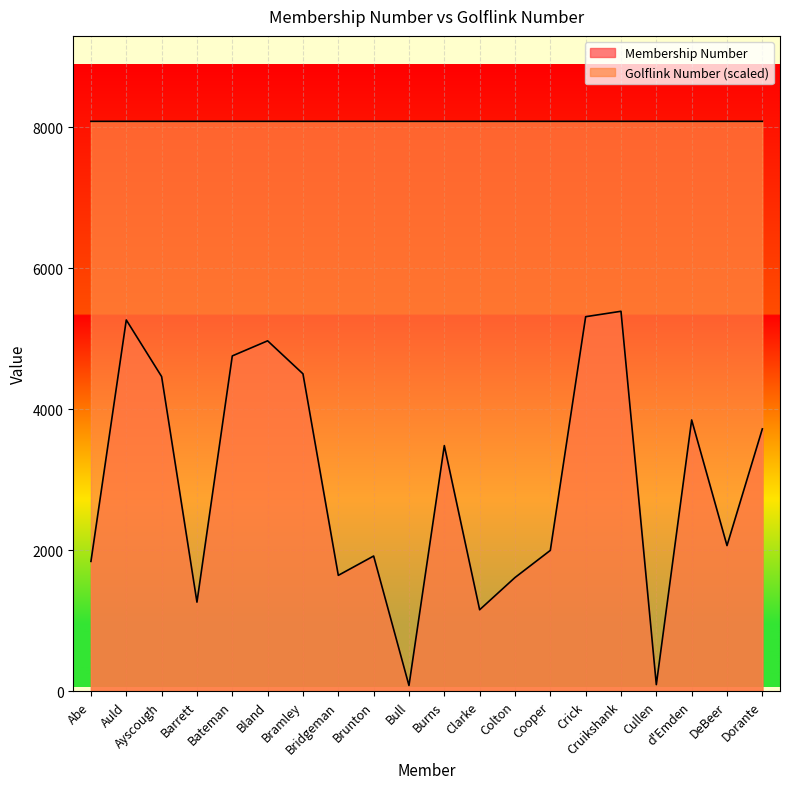

What position from the left is DeBeer?

19